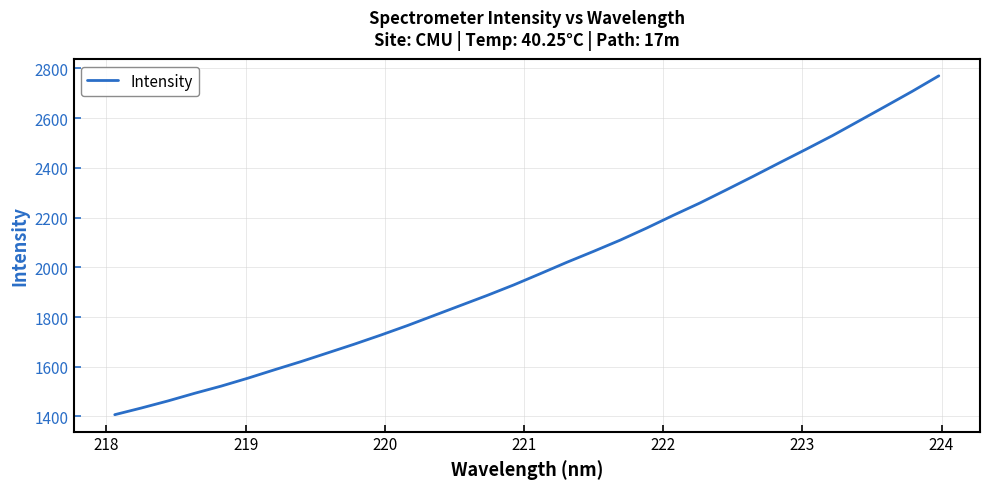

What is the greatest value displayed?

2770.0